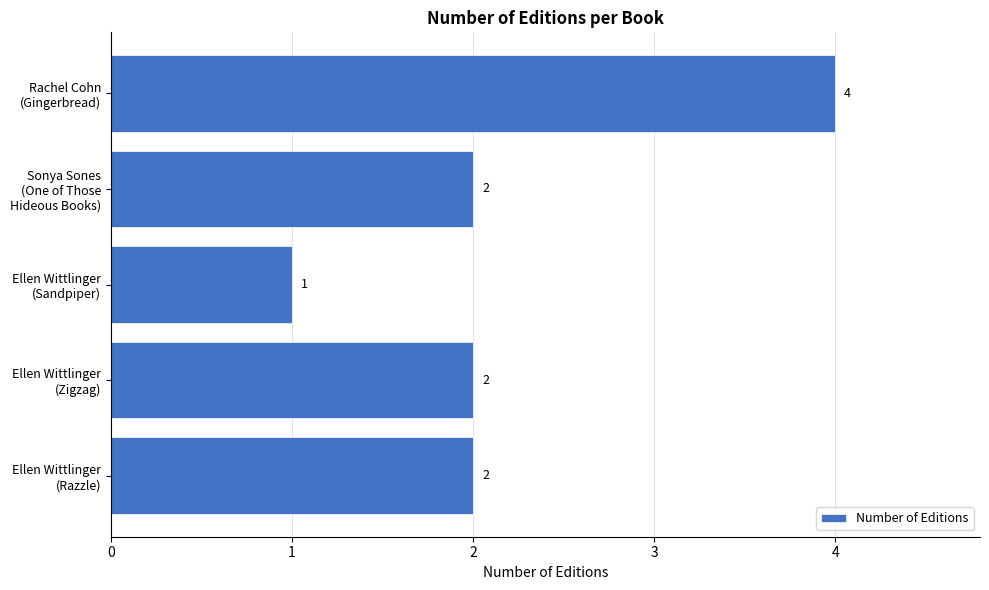

What is the maximum value shown in the chart?

4